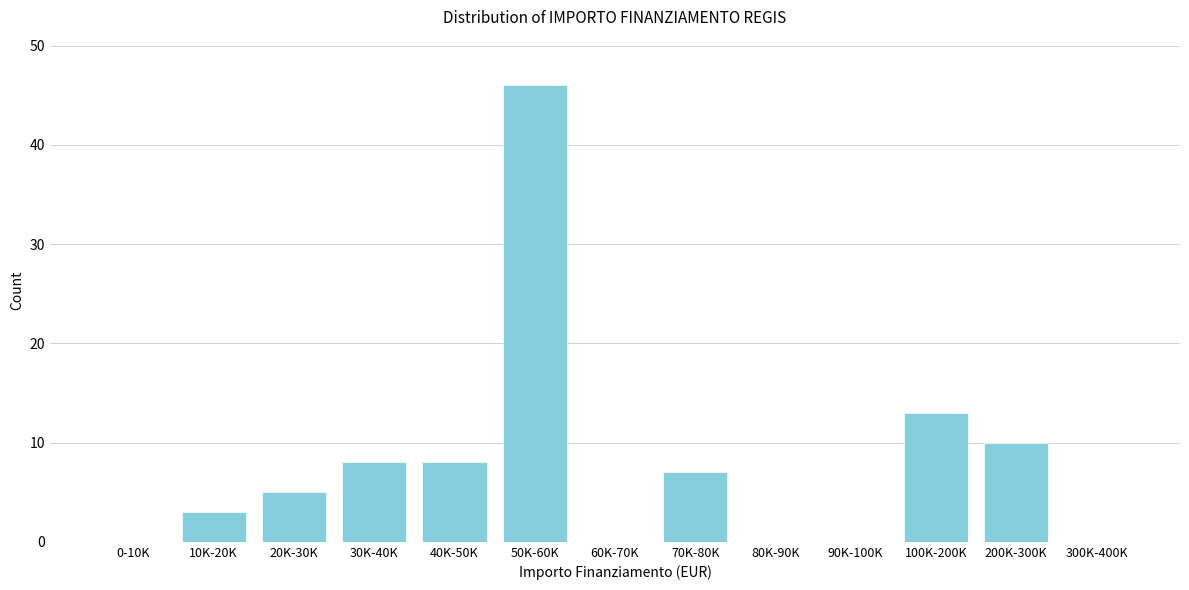

Reading left to right, extract all data points from this chart.

0-10K=0	10K-20K=3	20K-30K=5	30K-40K=8	40K-50K=8	50K-60K=46	60K-70K=0	70K-80K=7	80K-90K=0	90K-100K=0	100K-200K=13	200K-300K=10	300K-400K=0